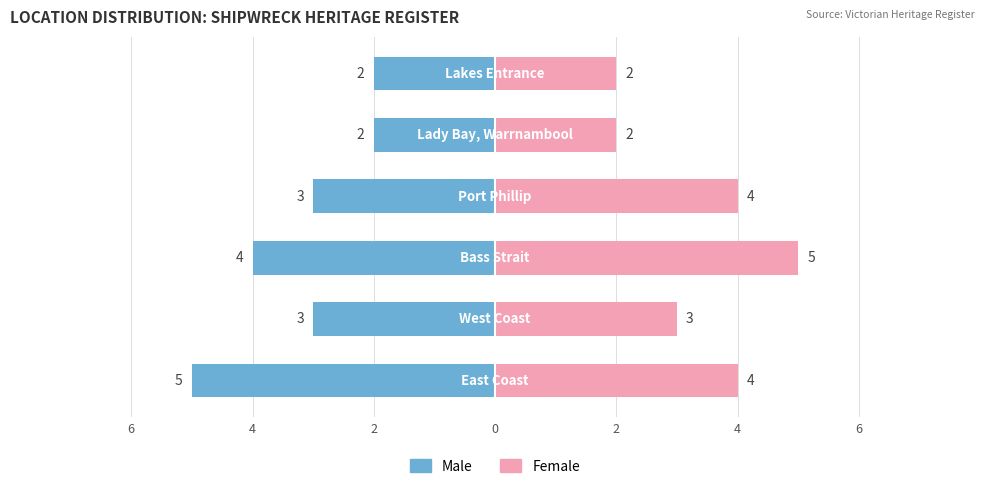

Is it true that Male equals -4 at 0?

False